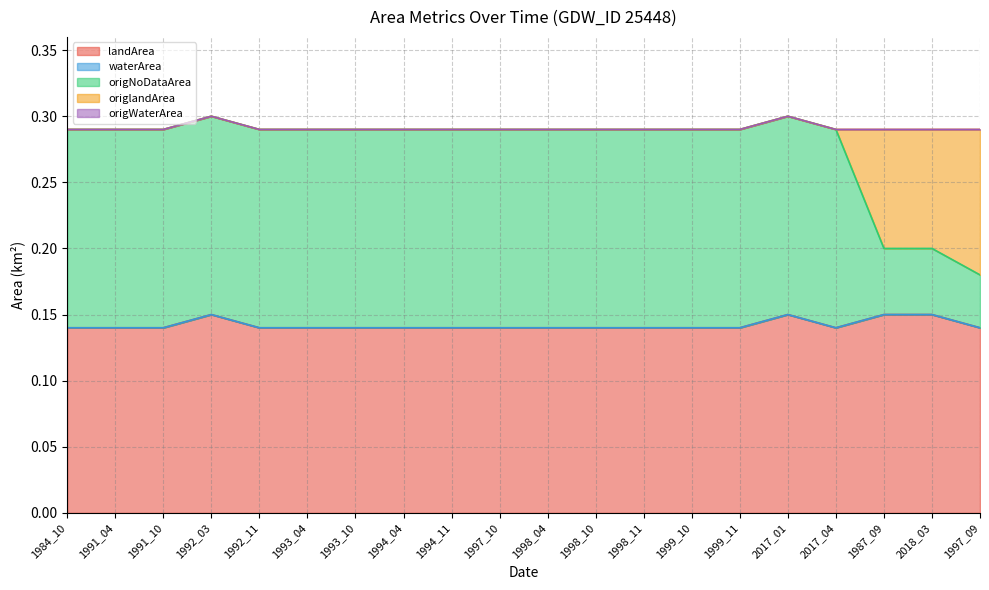

What is the spread (max minus min) of values at 1987_09?

0.1